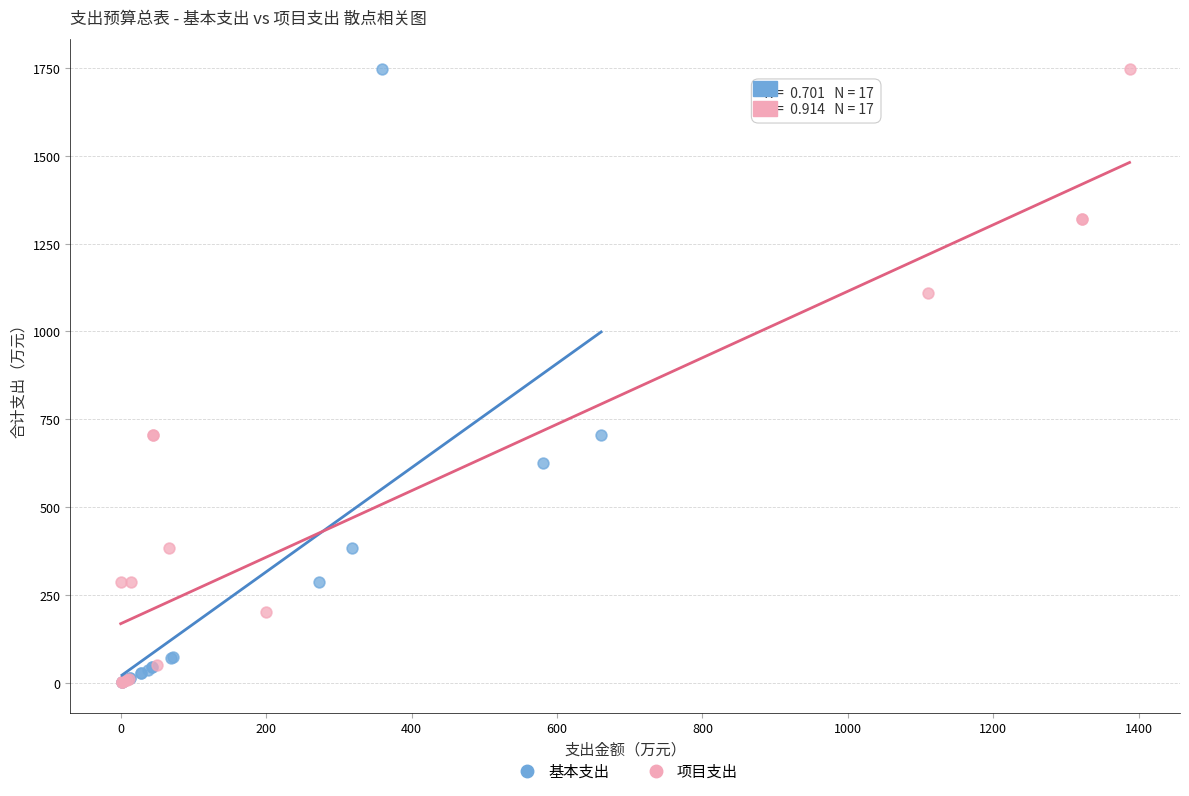

What are all the series names shown in the legend?

基本支出, 项目支出